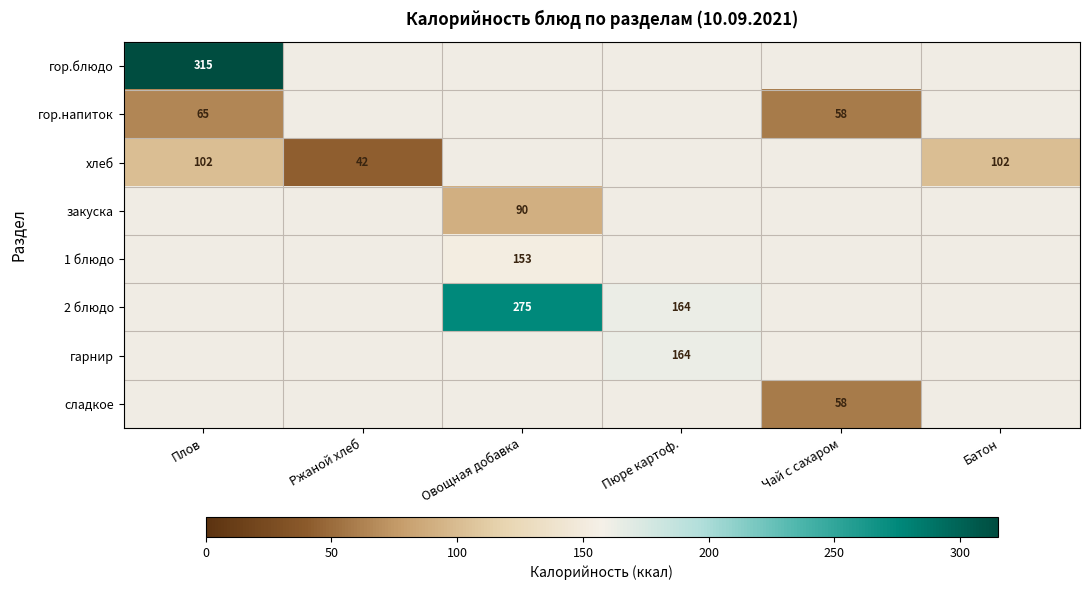

Rank the series by their average value, from lowest to highest.

гор.блюдо, гор.напиток, хлеб, закуска, 1 блюдо, 2 блюдо, гарнир, сладкое